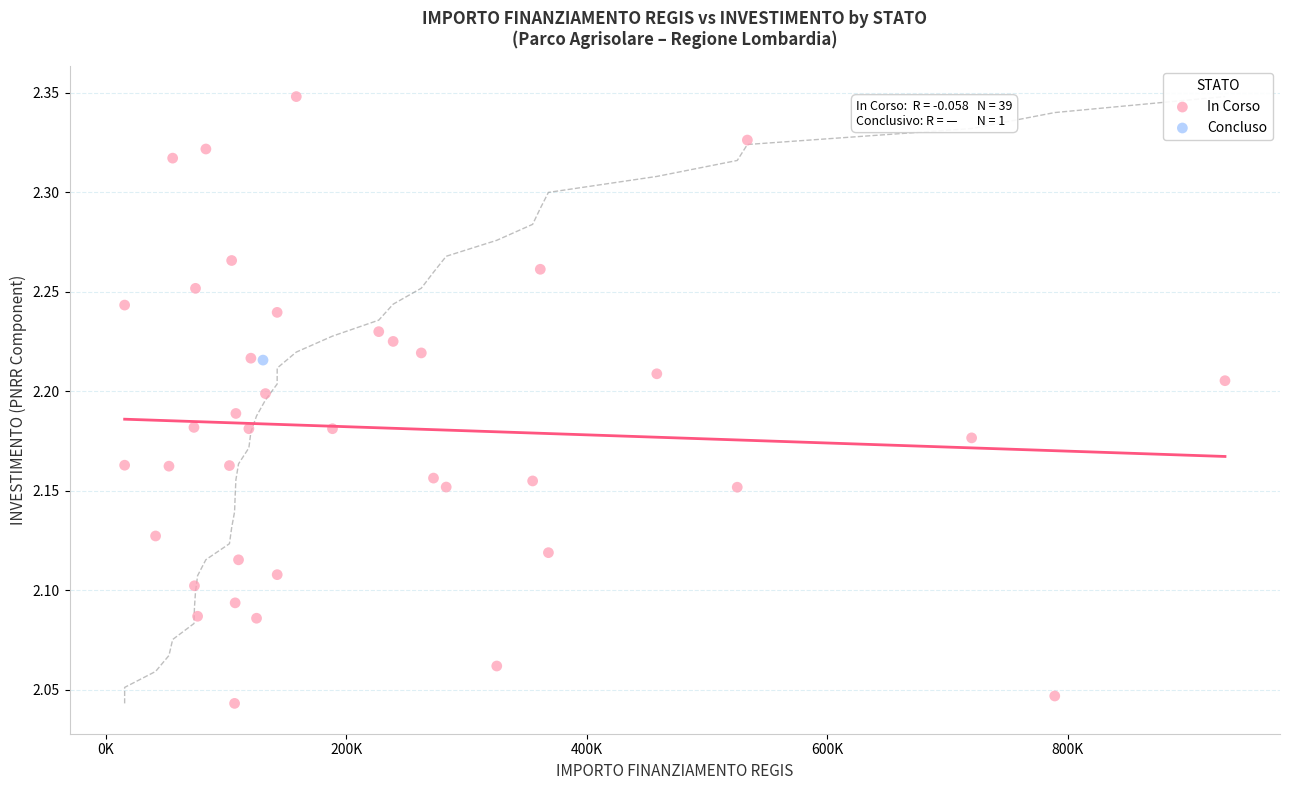

What are all the series names shown in the legend?

In Corso, Concluso